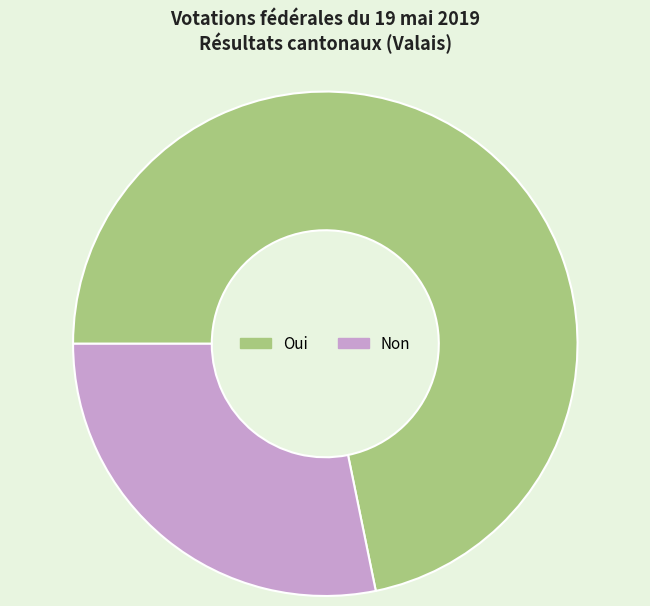

Which category has the smallest portion of the pie?

Non